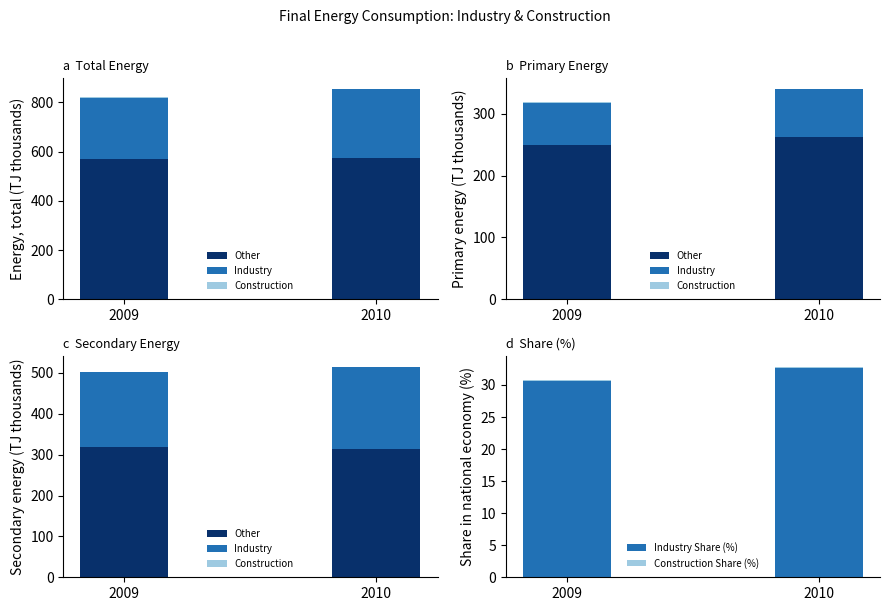

What is the value of the Industry Share (%) bar at the 2nd from the left?

32.6